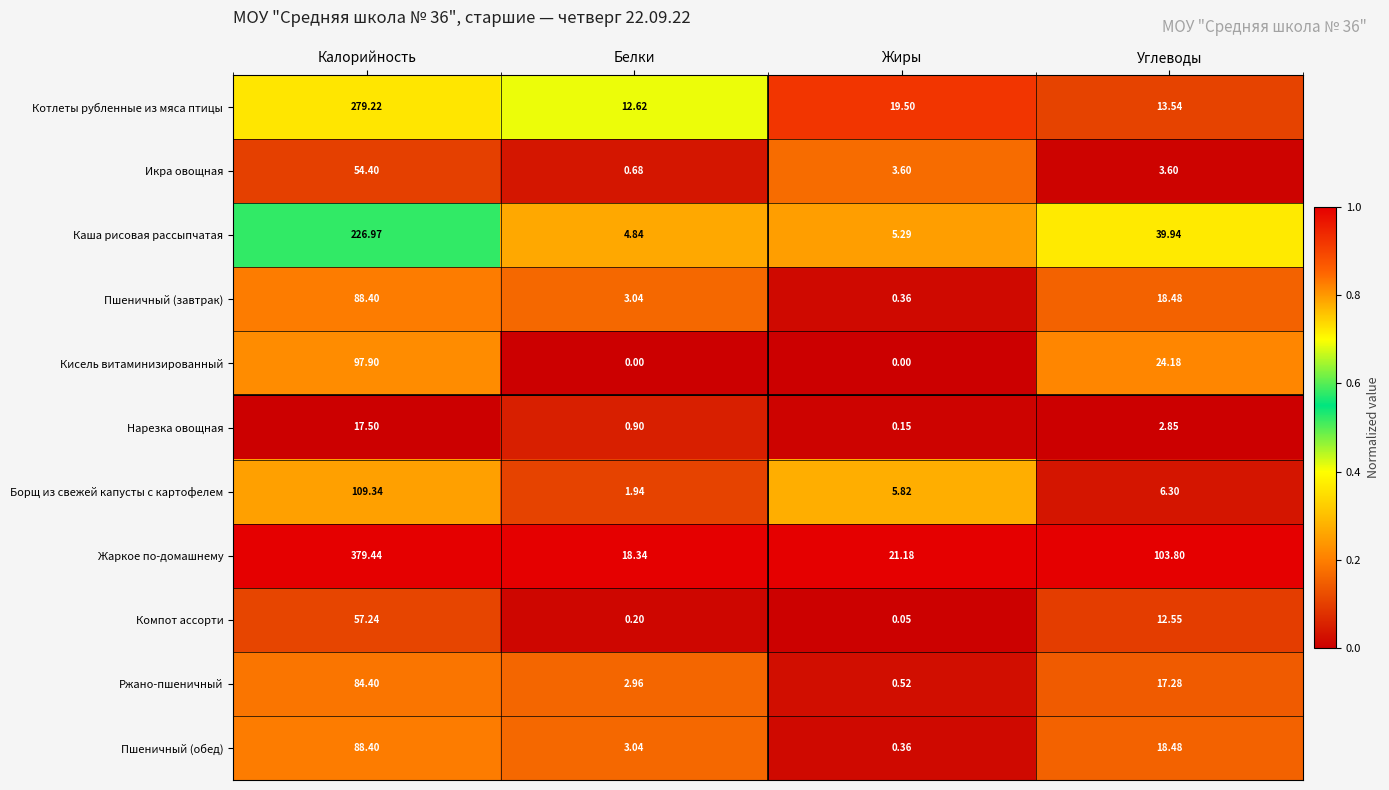

What is the total value across all series at Белки?

48.6